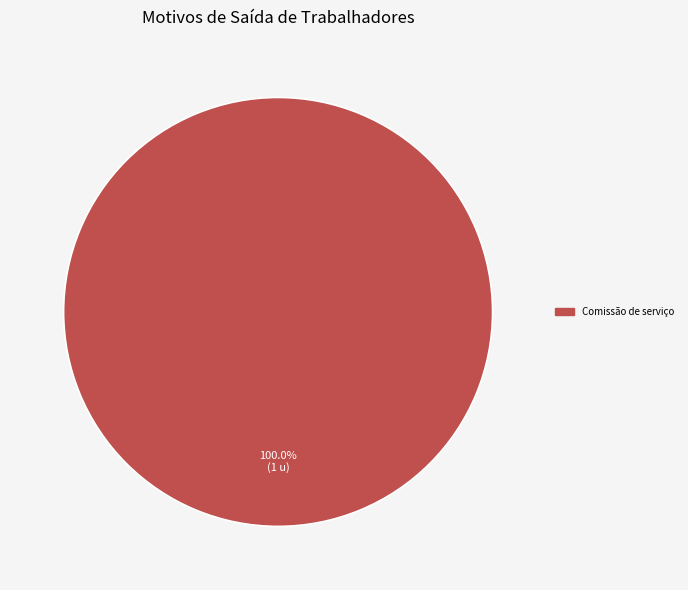

Is there a majority slice in this chart?

Yes